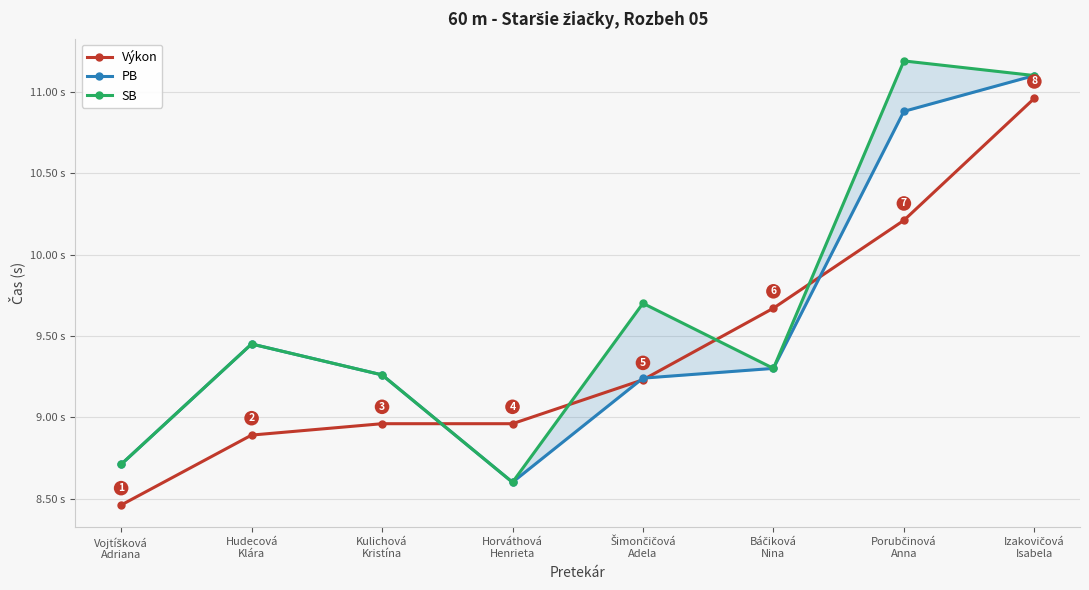

What is the total value across all series at Kulichová
Kristína?

27.5